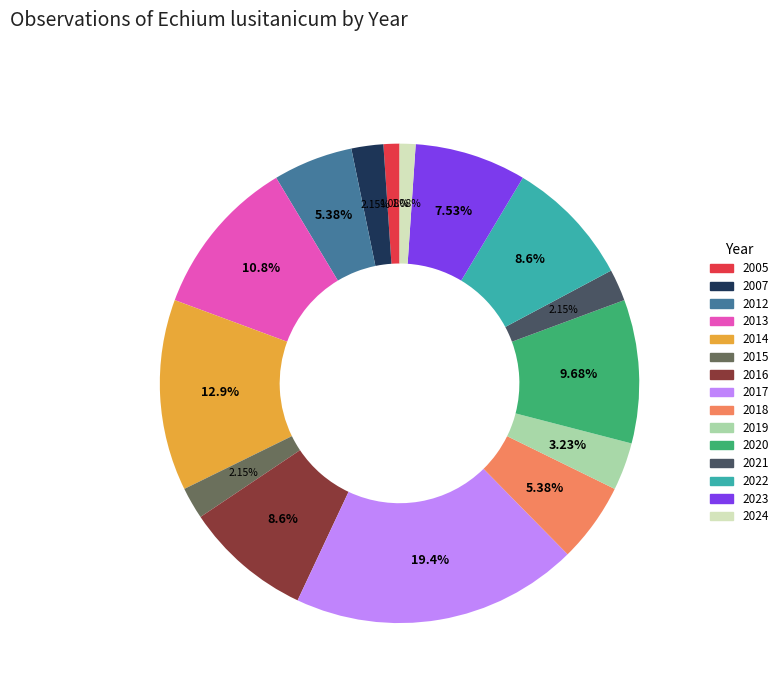

Count the number of slices in the pie.

15